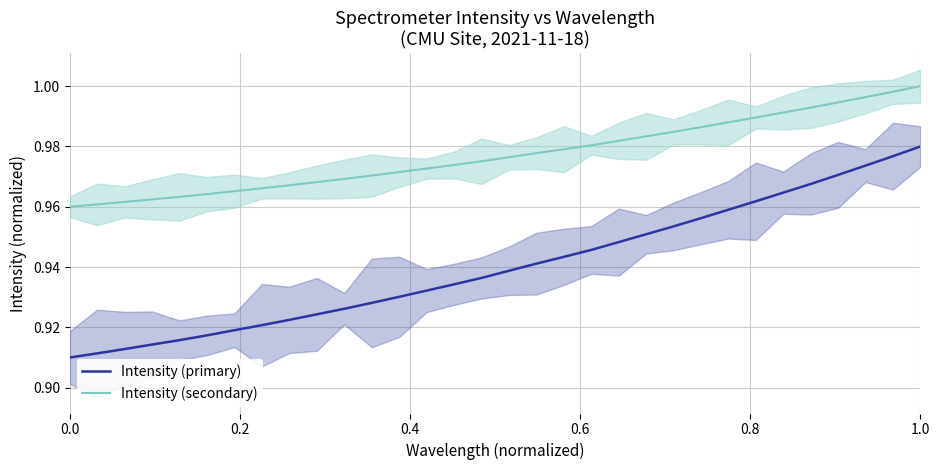

How many categories are shown in the chart?

32